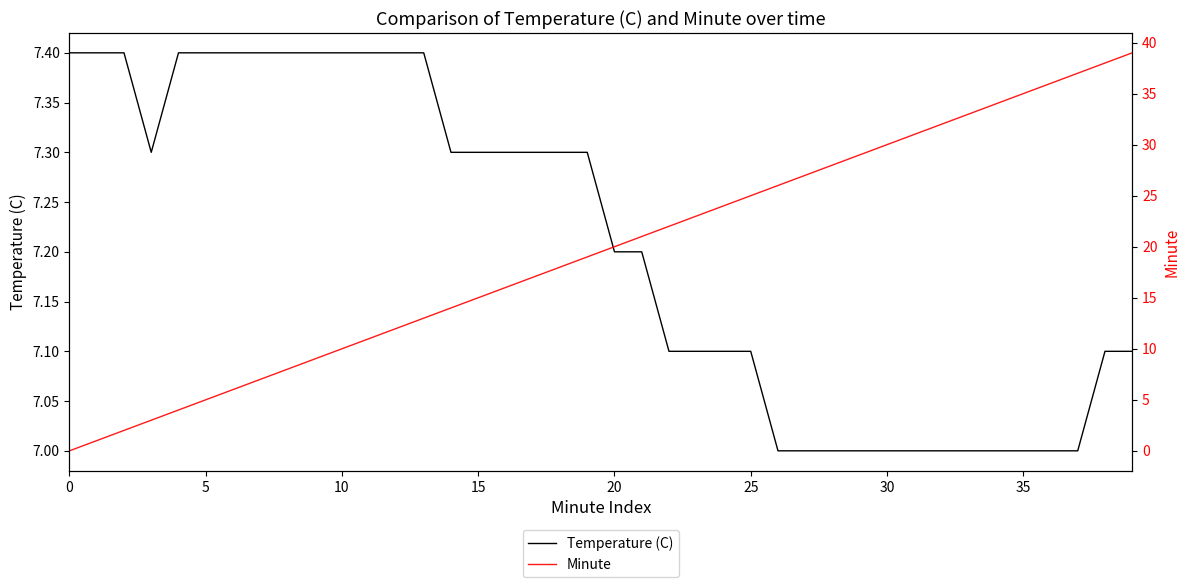

At how many categories does at least one series exceed 18?

21